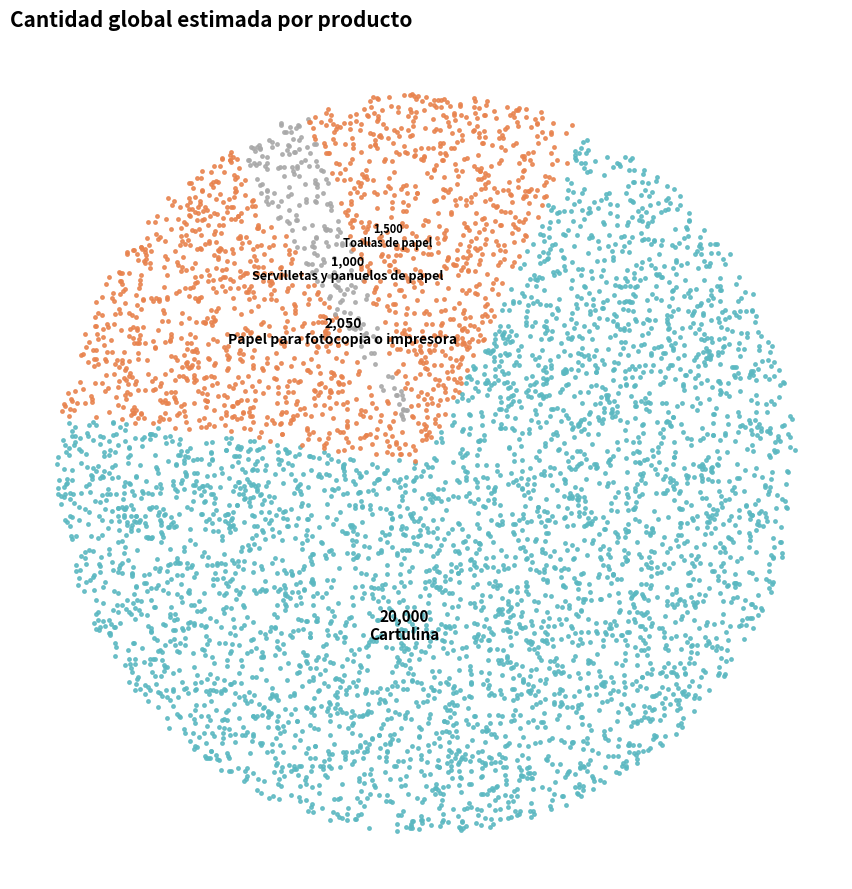

Which category has the biggest portion of the pie?

Cartulina